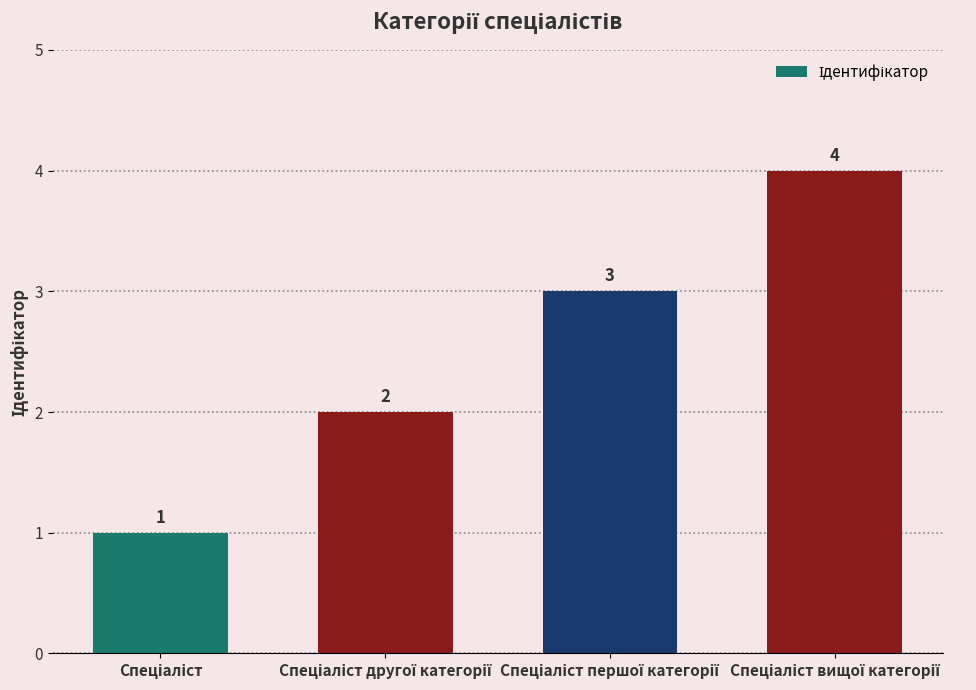

What is the value of the 4th bar from the left?

4